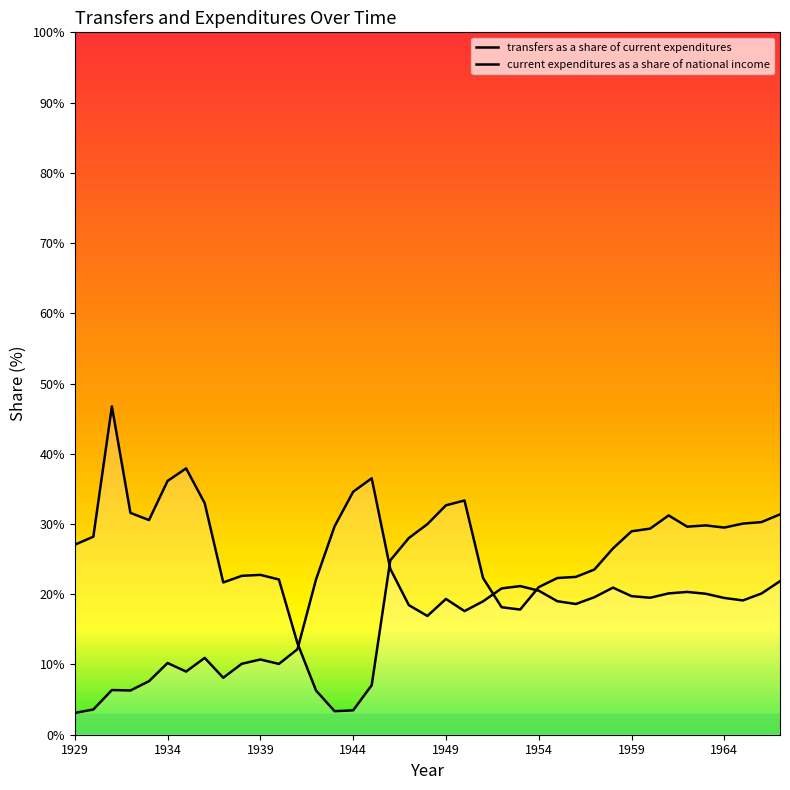

At which category does transfers as a share of current expenditures reach its first local valley?

1933